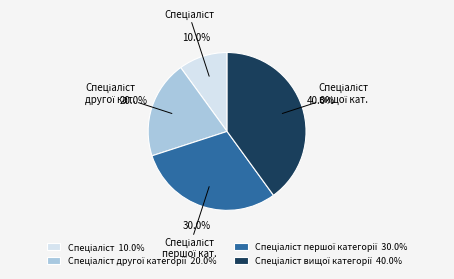

Is there a majority slice in this chart?

No